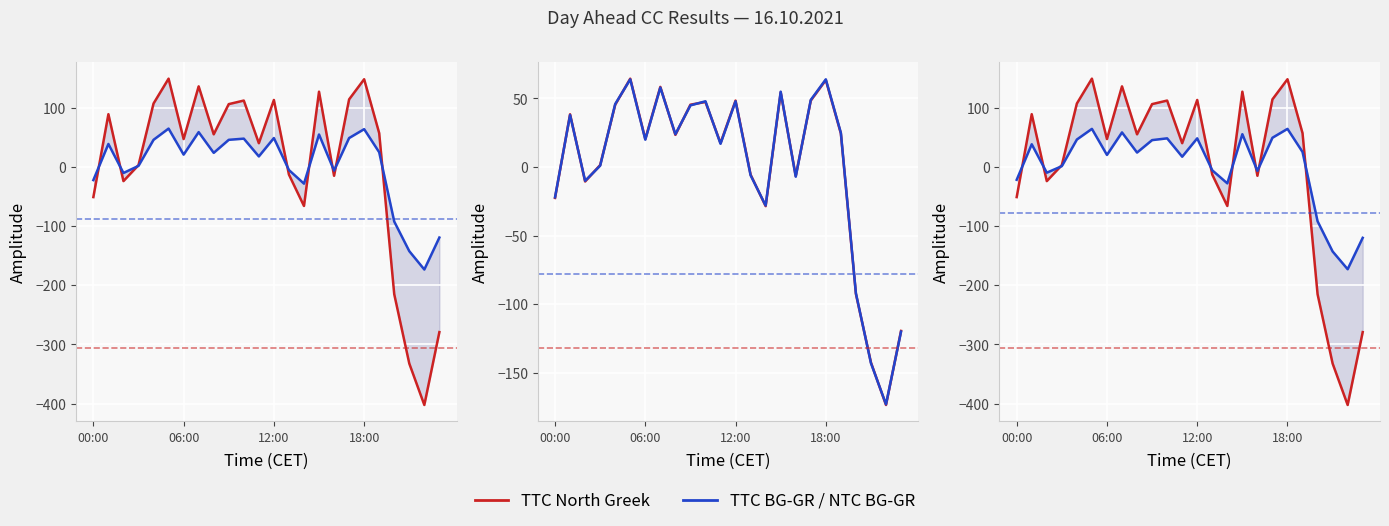

Rank the series by their maximum value, from lowest to highest.

TTC BG-GR, TTC North Greek